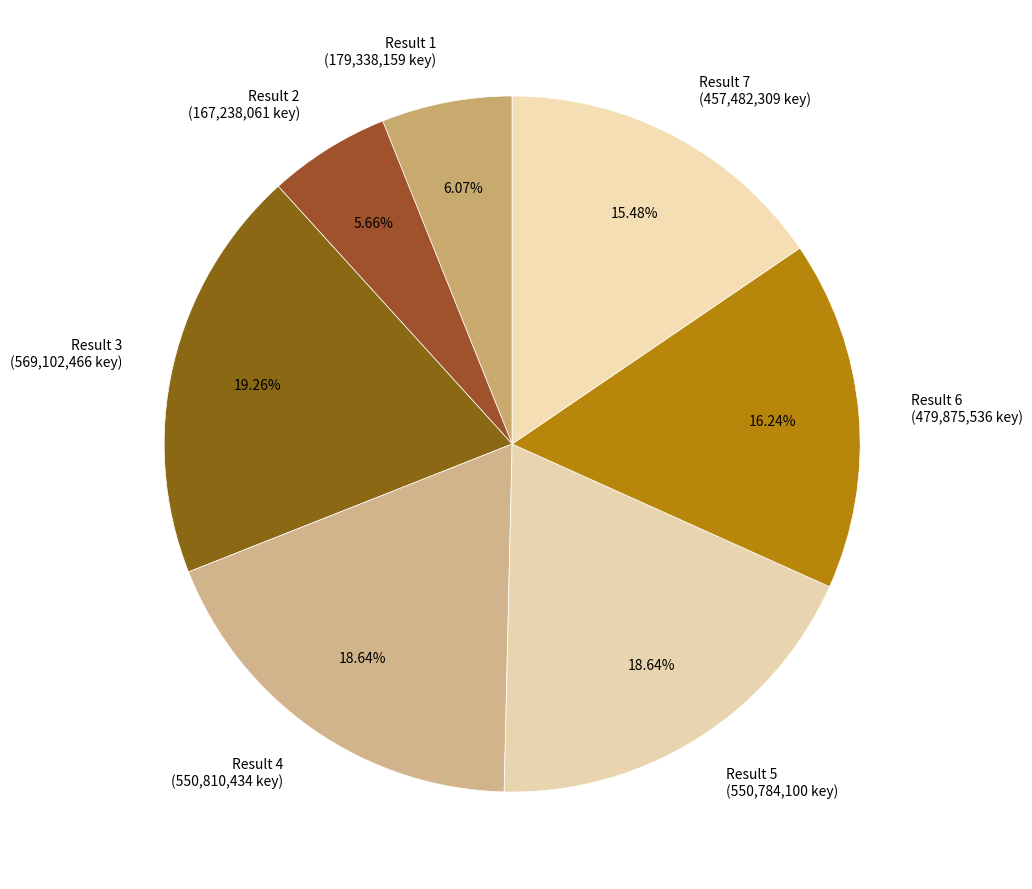

Combined, do Result 1 (179,338,159 key) and Result 7 (457,482,309 key) account for over 50%?

No